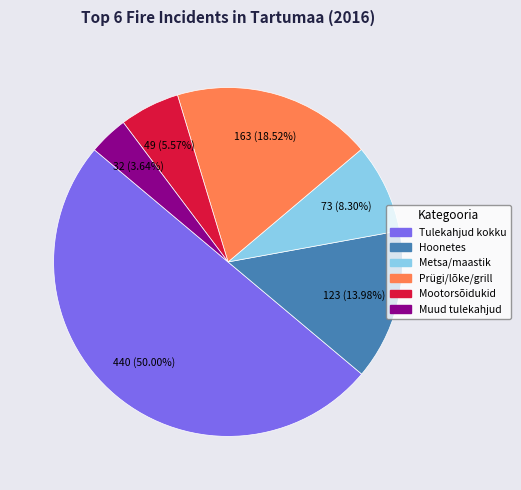

How many slices are in this pie chart?

6